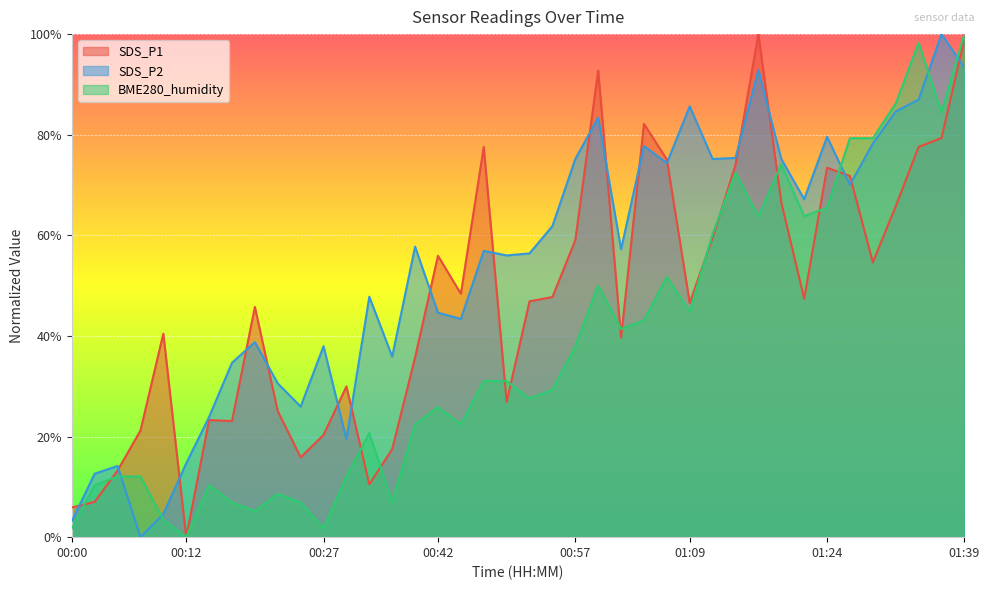

Is it true that BME280_humidity equals 0.5 at 00:59?

True